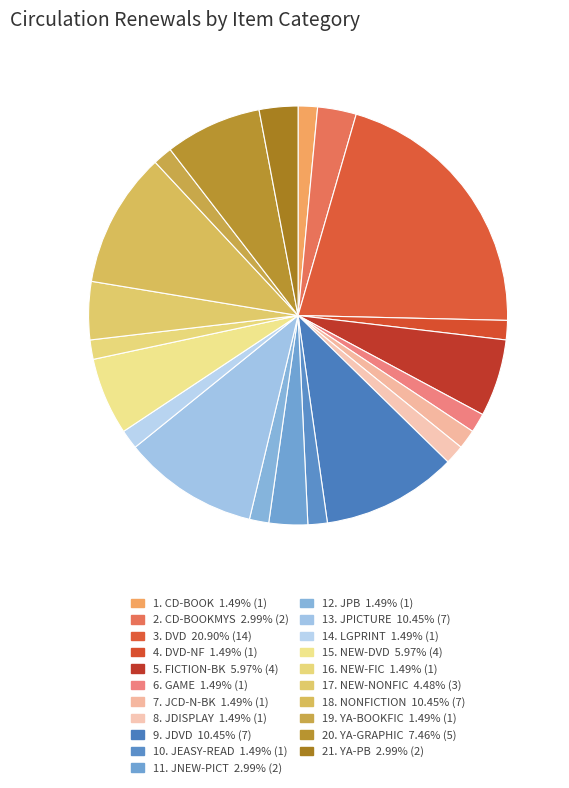

Count the number of slices in the pie.

21